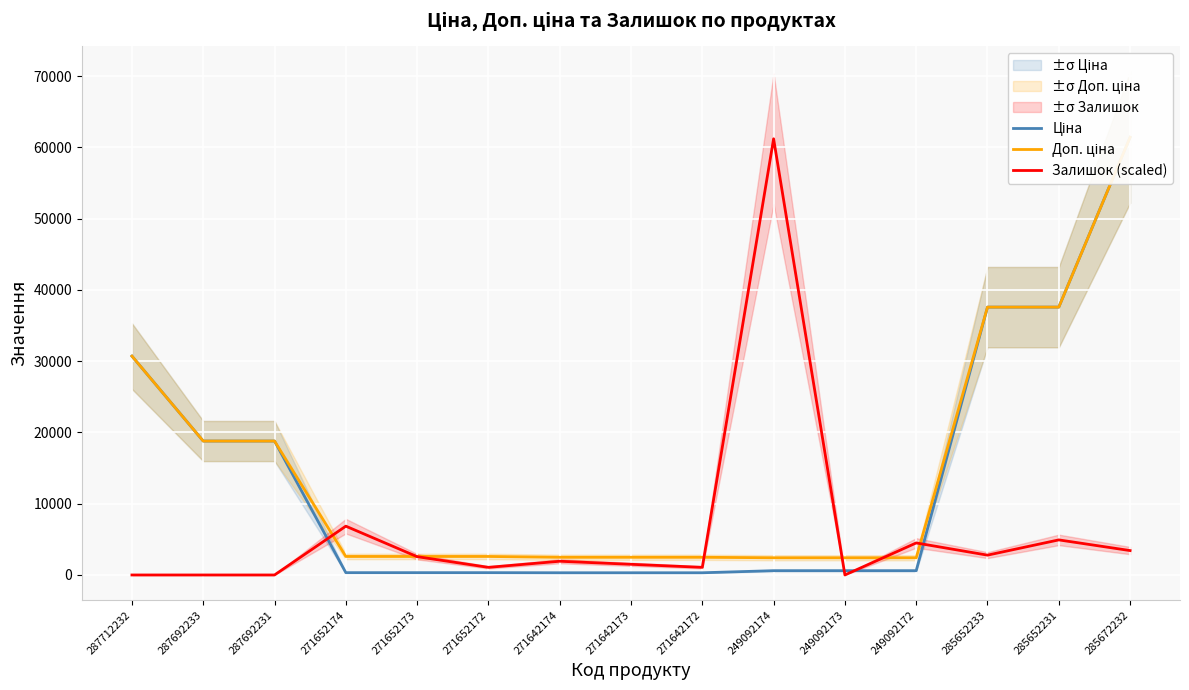

Where do Доп. ціна and Залишок (scaled) first cross each other?

287692231 and 271652174